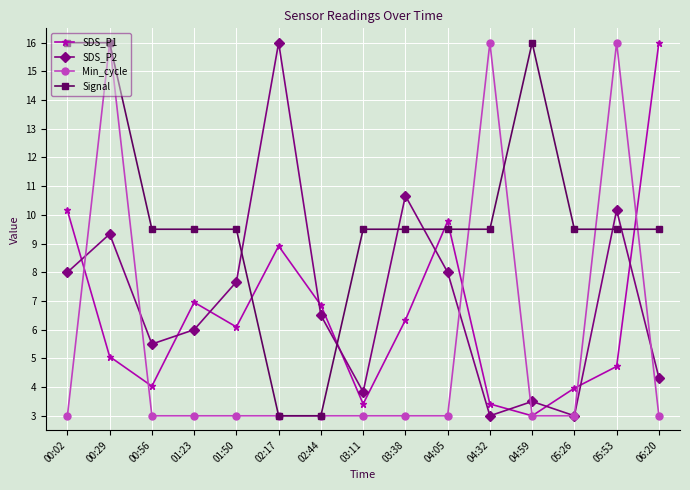

What is the sum of all Signal values?

149.0